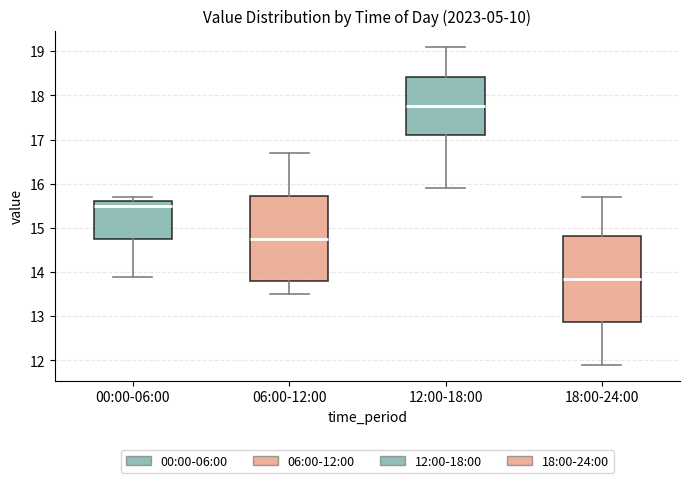

Reading left to right, read every box against the y-axis: the position of its median line, the range the box covers, and the ends of its whiskers. The values are not printed on the chart, so give them approximately, as read against the axis.

00:00-06:00: median 15.5, box 14.8 to 15.6, whiskers 13.9 to 15.7
06:00-12:00: median 14.8, box 13.8 to 15.7, whiskers 13.5 to 16.7
12:00-18:00: median 17.8, box 17.1 to 18.4, whiskers 15.9 to 19.1
18:00-24:00: median 13.9, box 12.9 to 14.8, whiskers 11.9 to 15.7